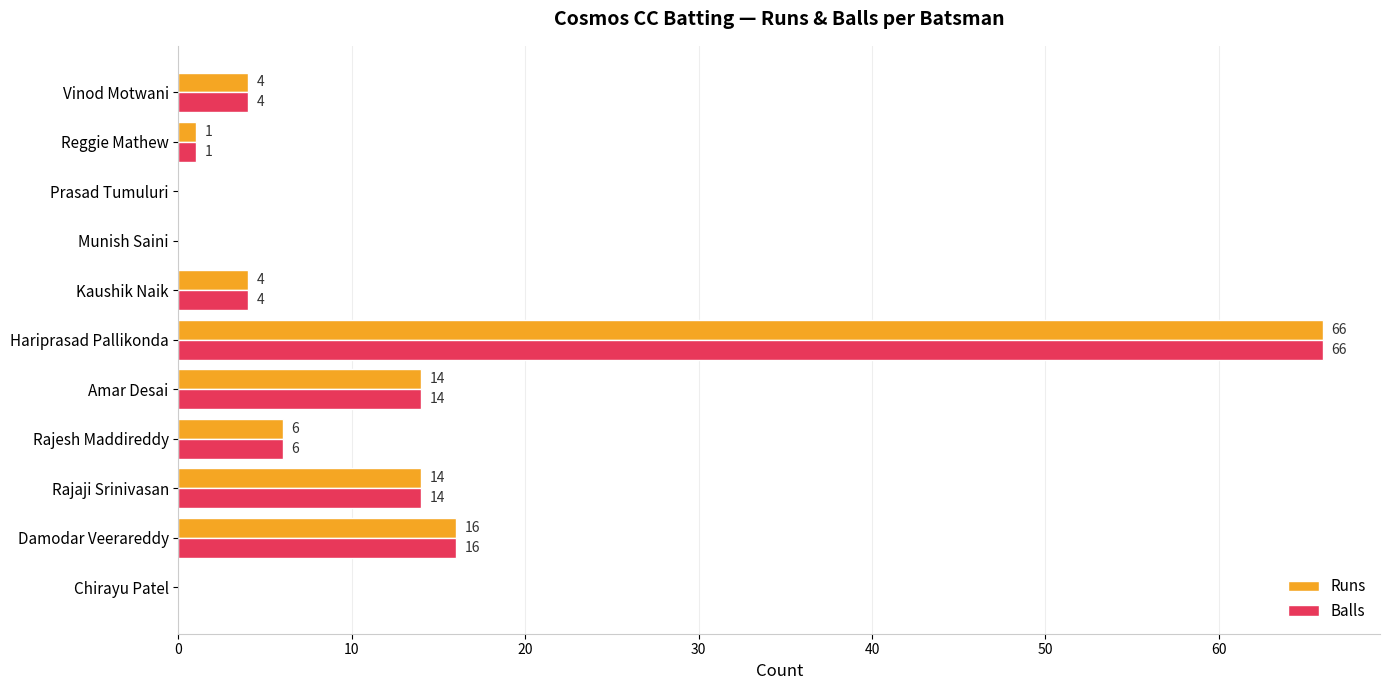

What is the maximum value shown in the chart?

66